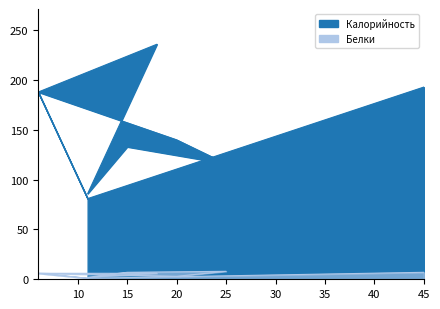

Which series has the largest total across all categories?

Калорийность